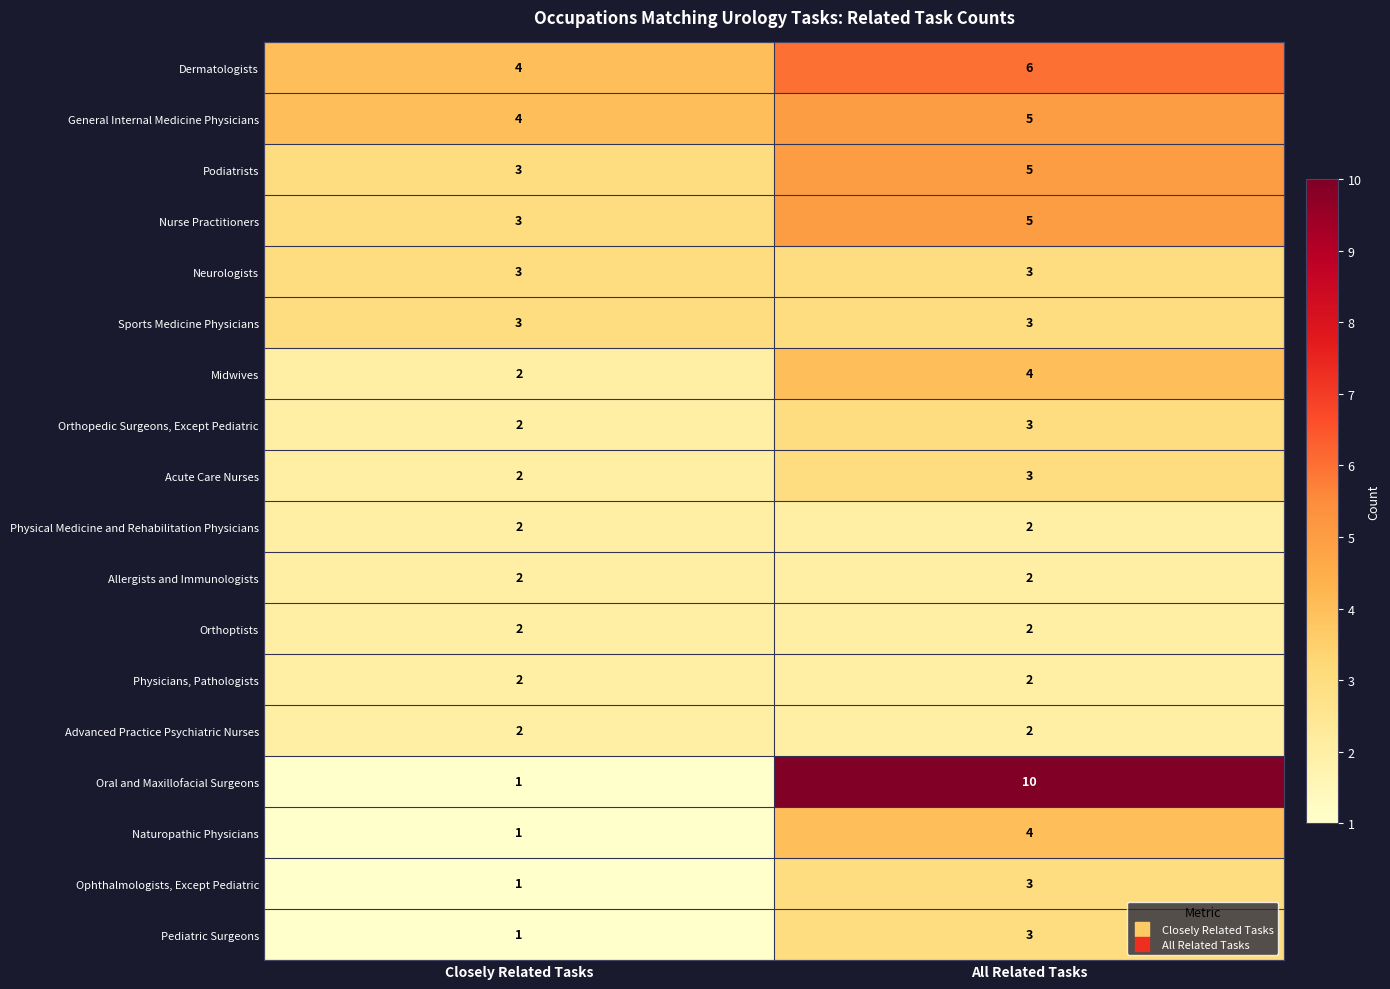

List the labels in order of Ophthalmologists, Except Pediatric value, largest first.

All Related Tasks, Closely Related Tasks